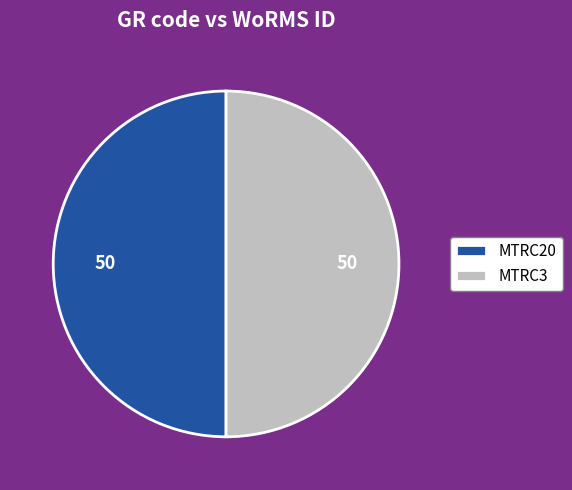

What is the ratio of the value at MTRC3 to the value at MTRC20?

1.0